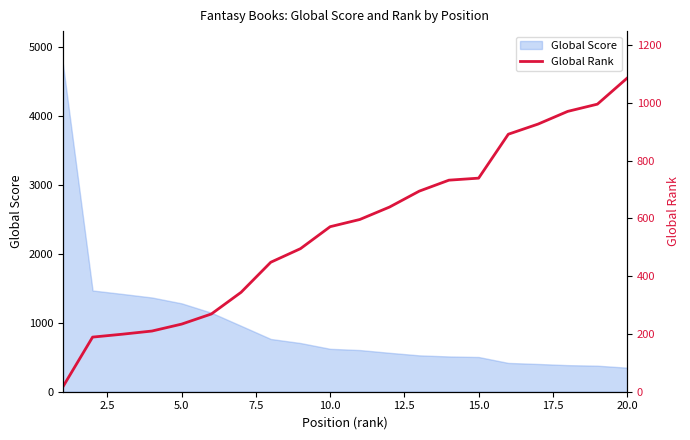

What is the highest value of the Global Score series?

4760